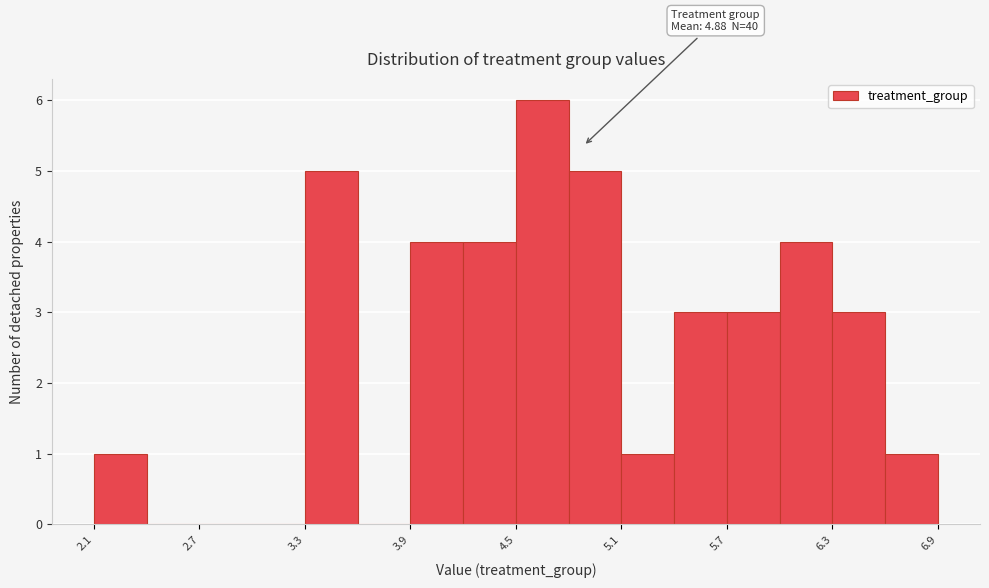

Around what value on the x-axis is the tallest bar? Give the approximate position of its centre, as read against the axis.

4.7